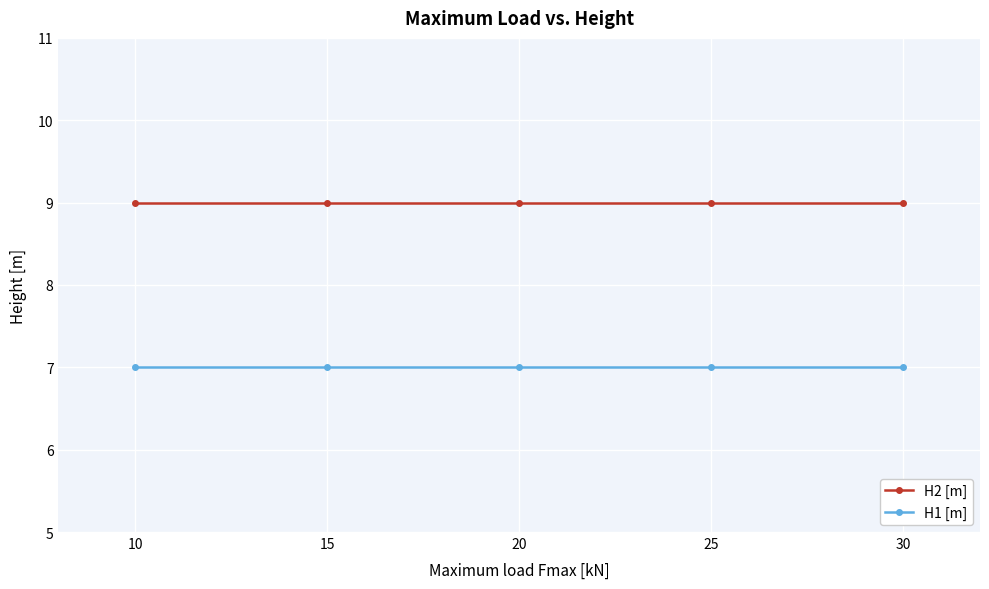

Rank the series by their maximum value, from lowest to highest.

H1 [m], H2 [m]